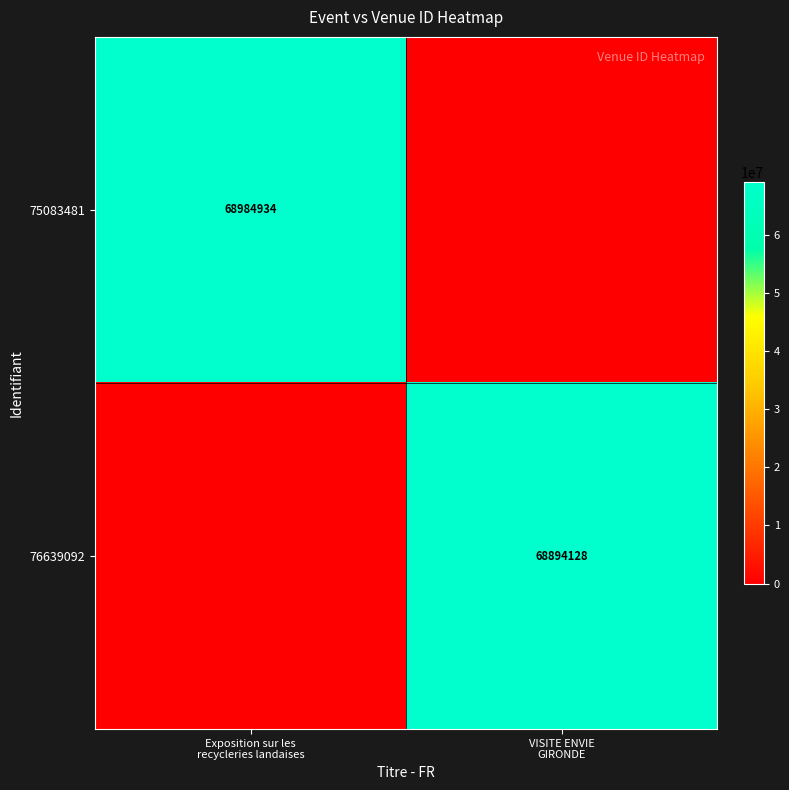

How many data points in 75083481 are less than 68984934?

1